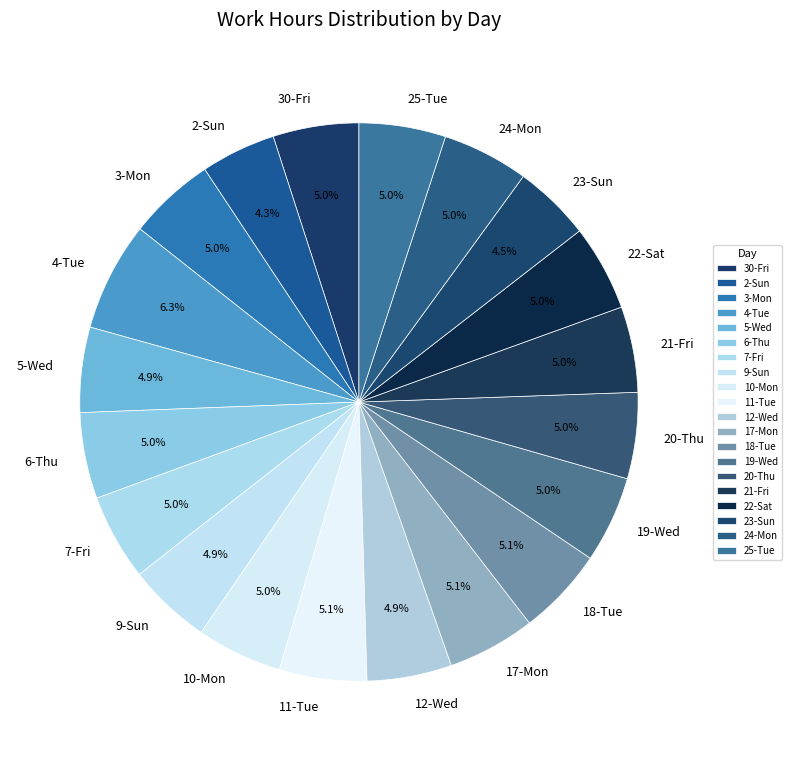

Combined, what portion of the pie is 23-Sun and 22-Sat?

9.5%